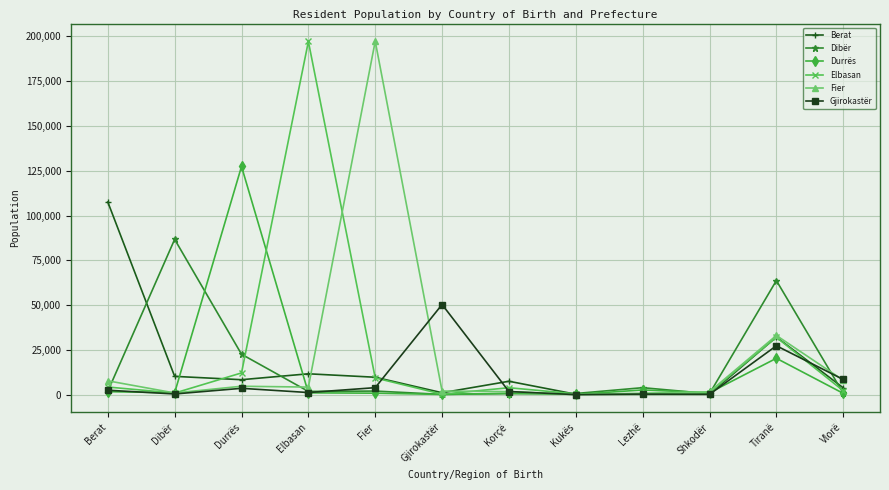

Is it true that Durrës equals 200003 at Durrës?

False